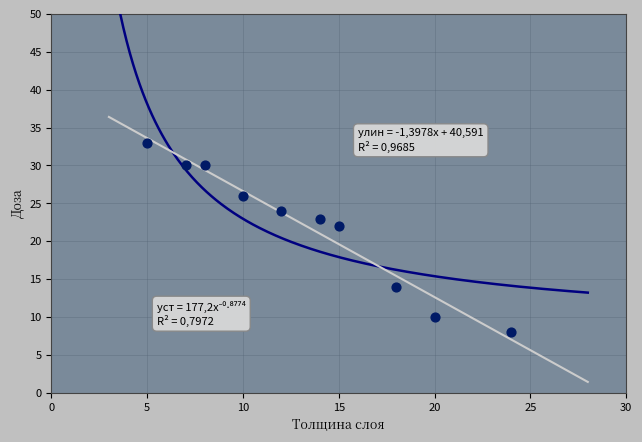

What is the average X value?

13